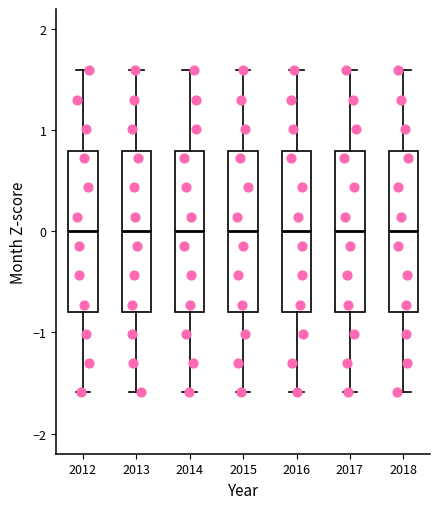

Where does the upper whisker of the box at x = 2013 end on the y-axis? The values are not printed on the chart, so give them approximately, as read against the axis.

1.6